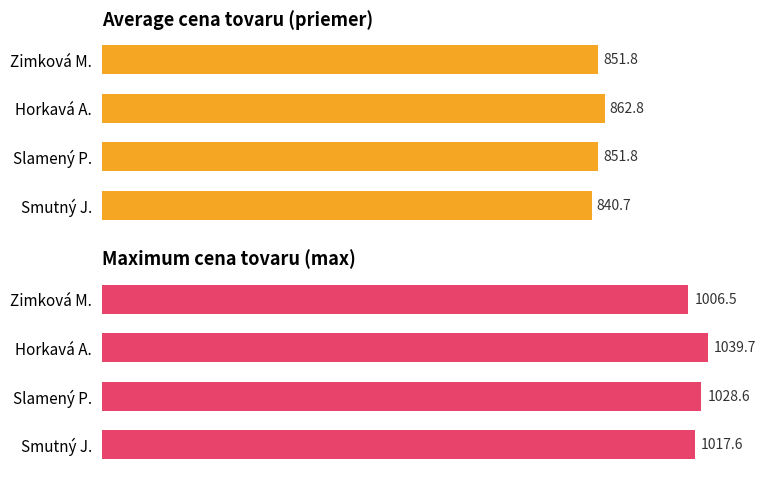

Reading left to right, extract all data points from this chart.

Average price: 840.7	851.8	862.8	851.8
Maximum price: 1017.6	1028.6	1039.7	1006.5